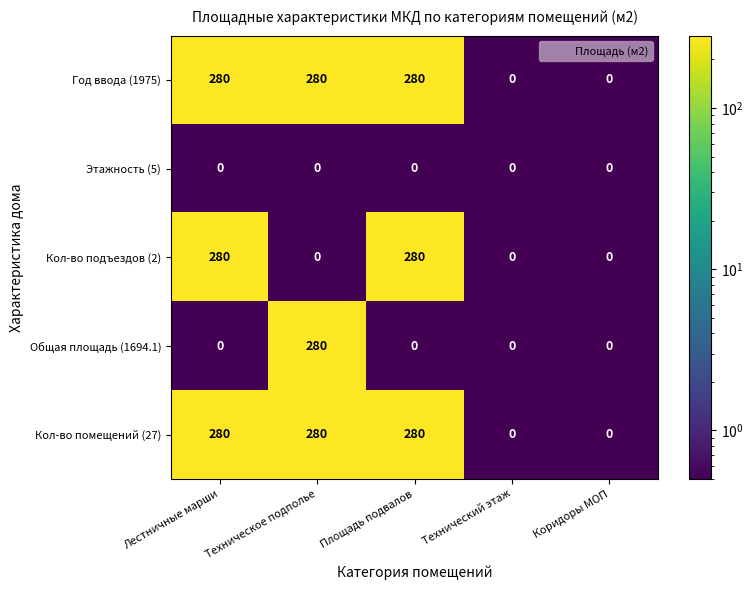

What is the maximum value for Общая площадь (1694.1)?

280